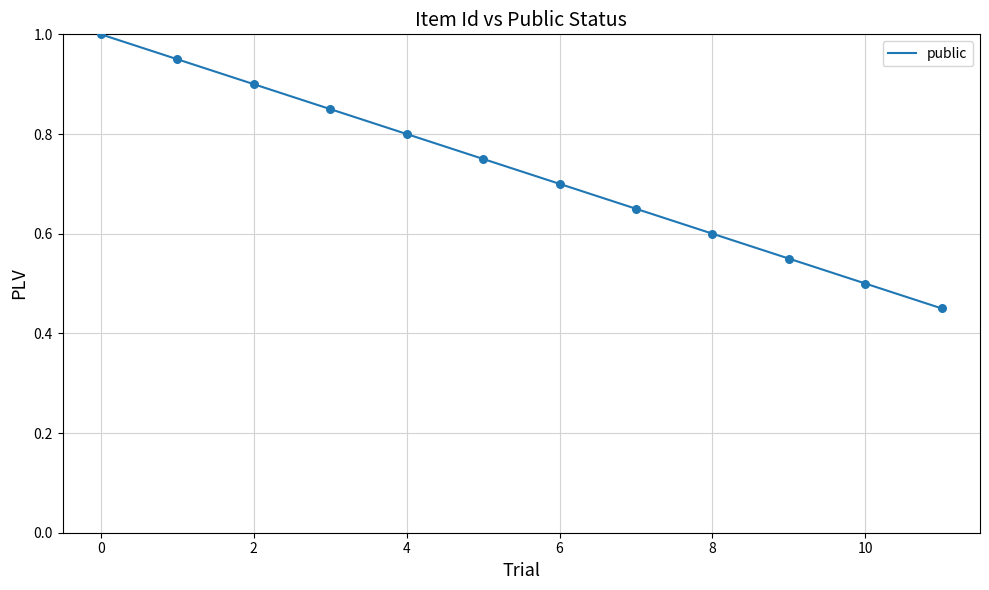

What is the maximum value shown in the chart?

1.0